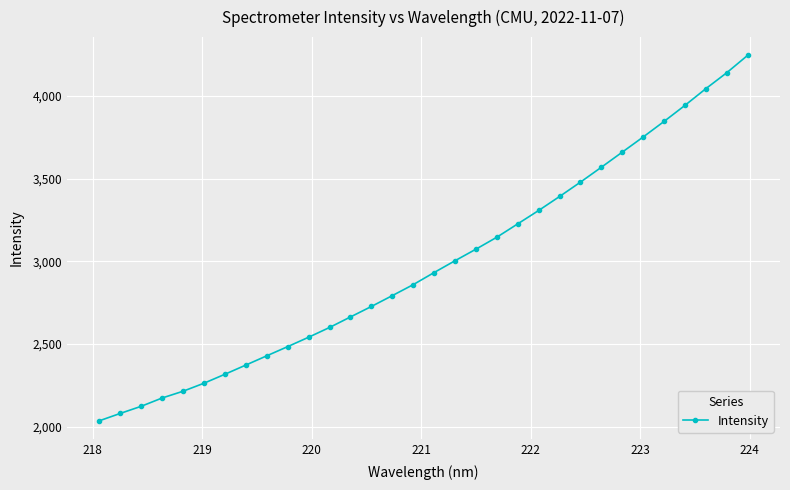

What is the greatest value displayed?

4245.0